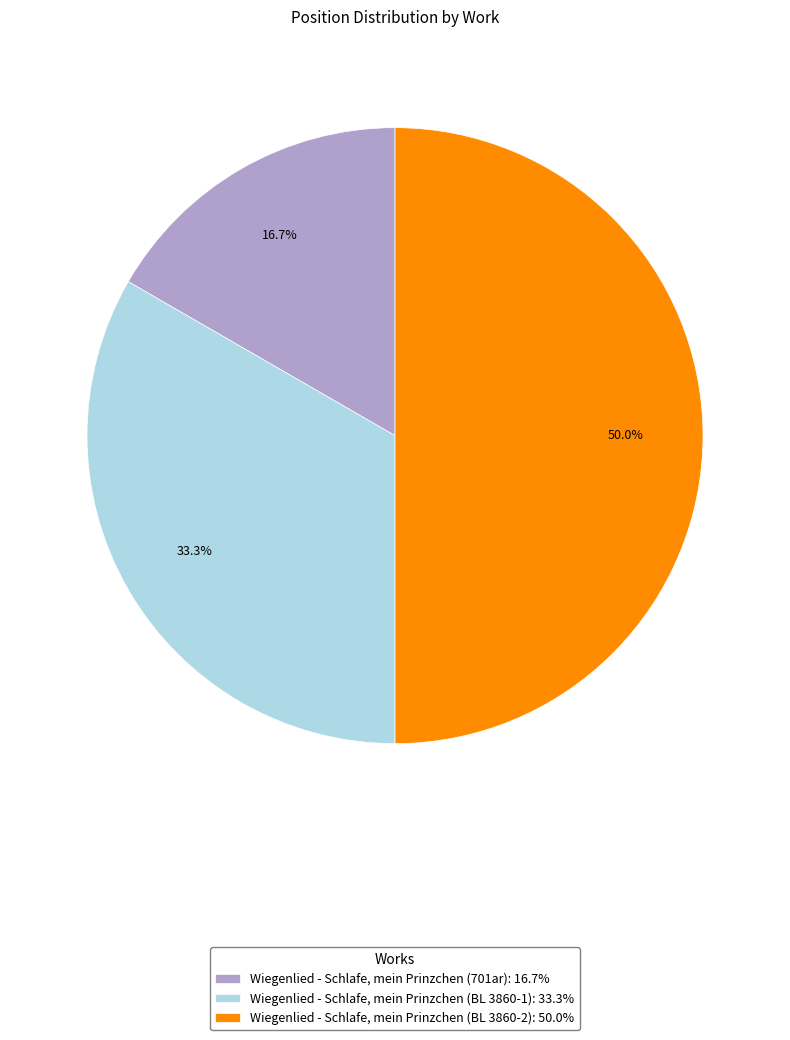

True or false: Wiegenlied - Schlafe, mein Prinzchen (BL 3860-2) accounts for 50% of the total.

True